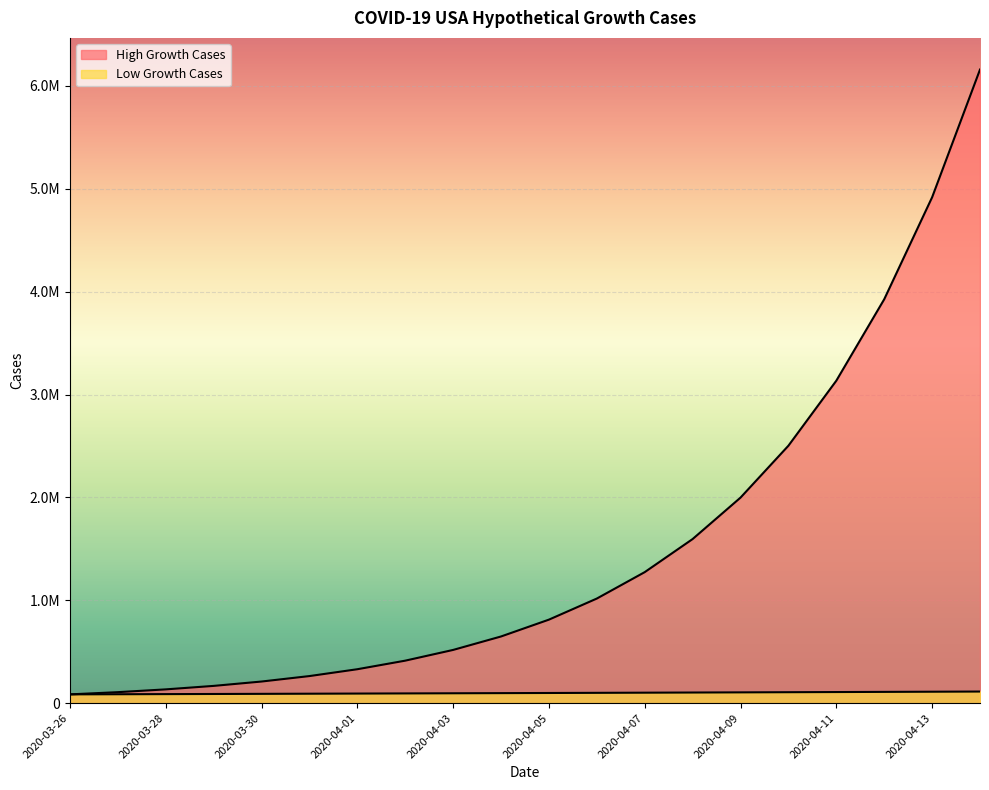

What is the greatest value displayed?

6158608.0